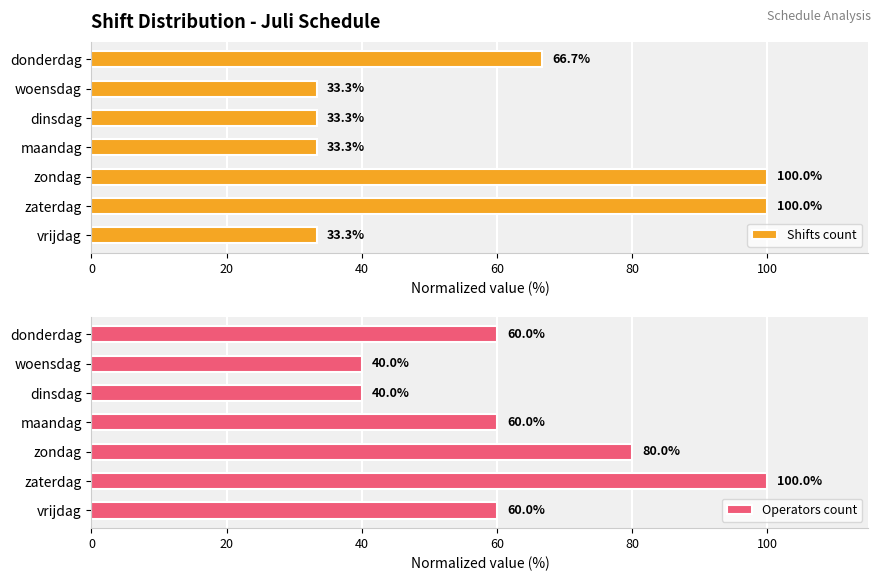

Is it true that Shifts count equals 33.3 at maandag?

True